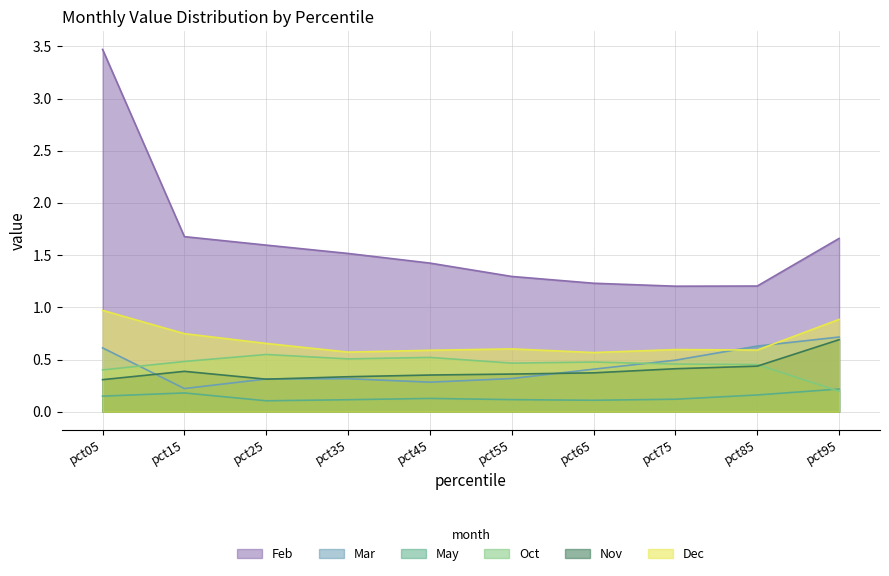

True or false: Nov and May intersect in this chart.

False